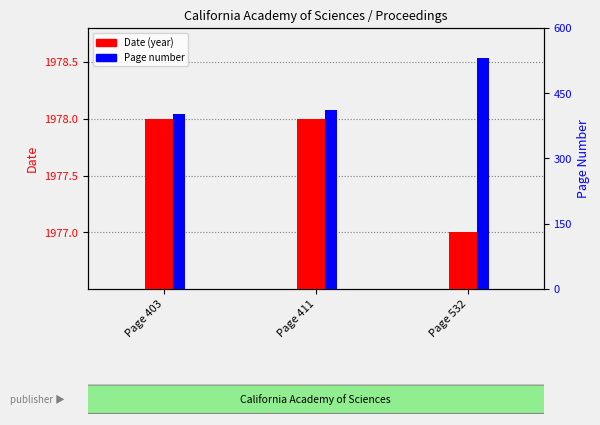

What are all the series names shown in the legend?

Date (year), Page number